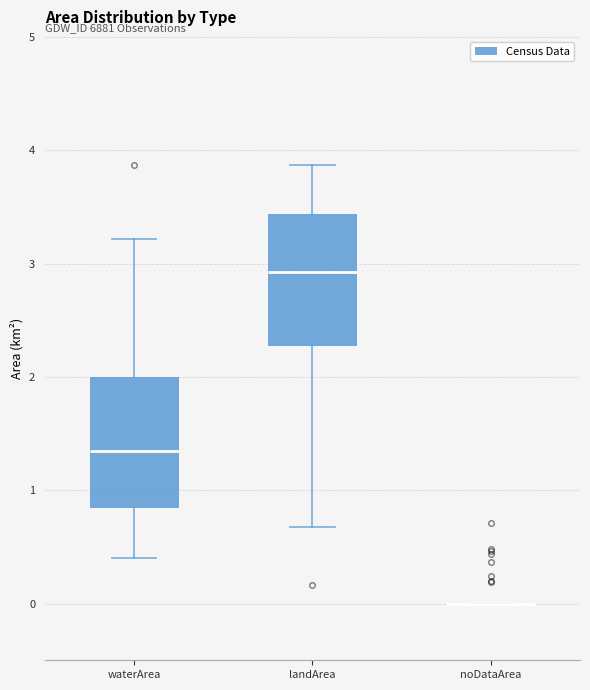

Where is the lower edge of the box for landArea on the y-axis? The values are not printed on the chart, so give them approximately, as read against the axis.

2.3